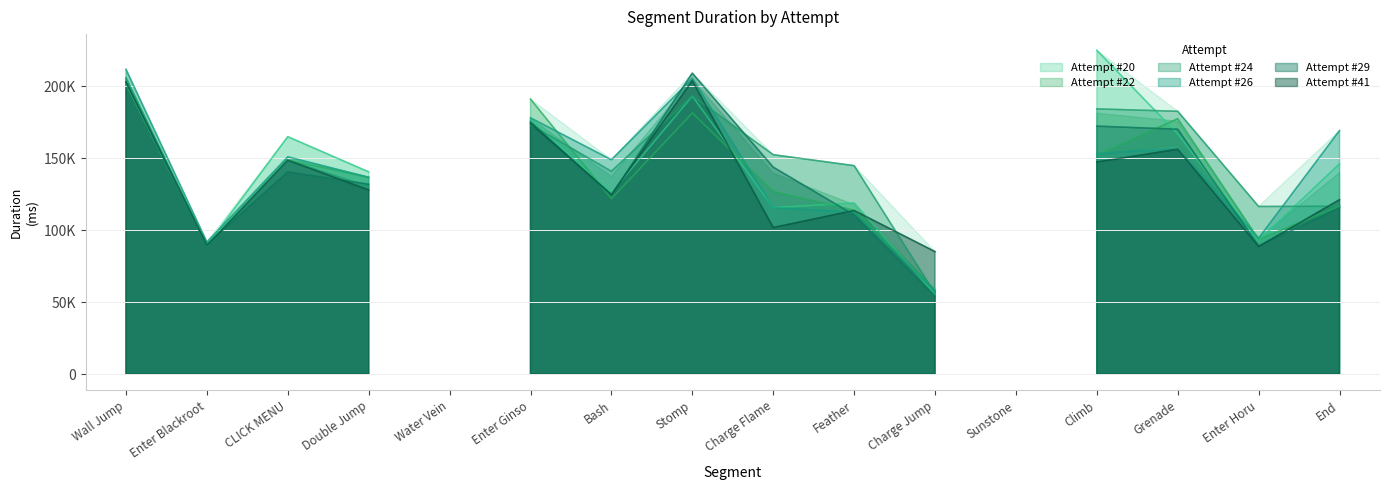

Between Double Jump and Charge Flame, which series saw the biggest shift?

Attempt #41